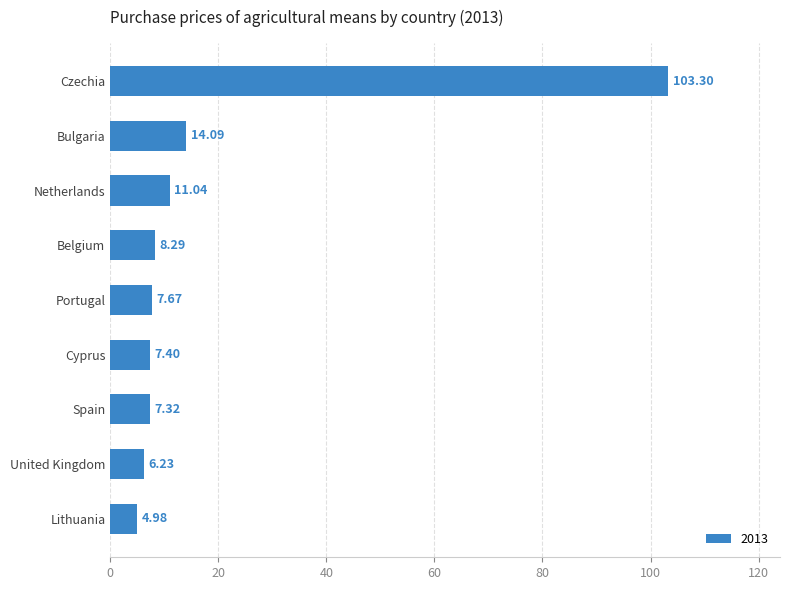

At which category does the chart reach its peak across all series?

Czechia